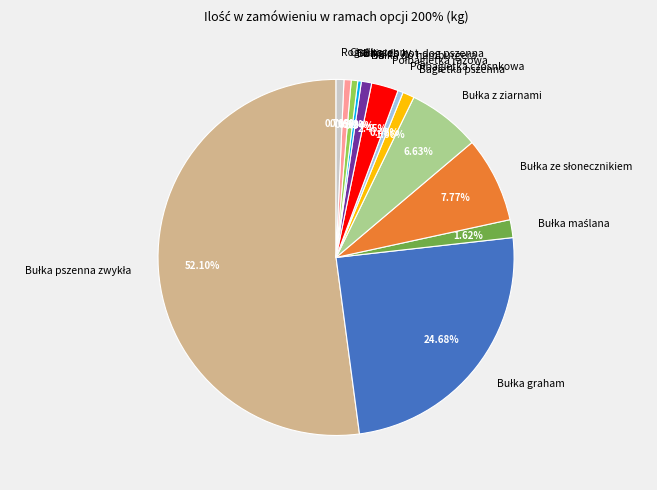

To the nearest percent, what is the combined percentage of Bagietka pszenna and Bajgiel?

1%